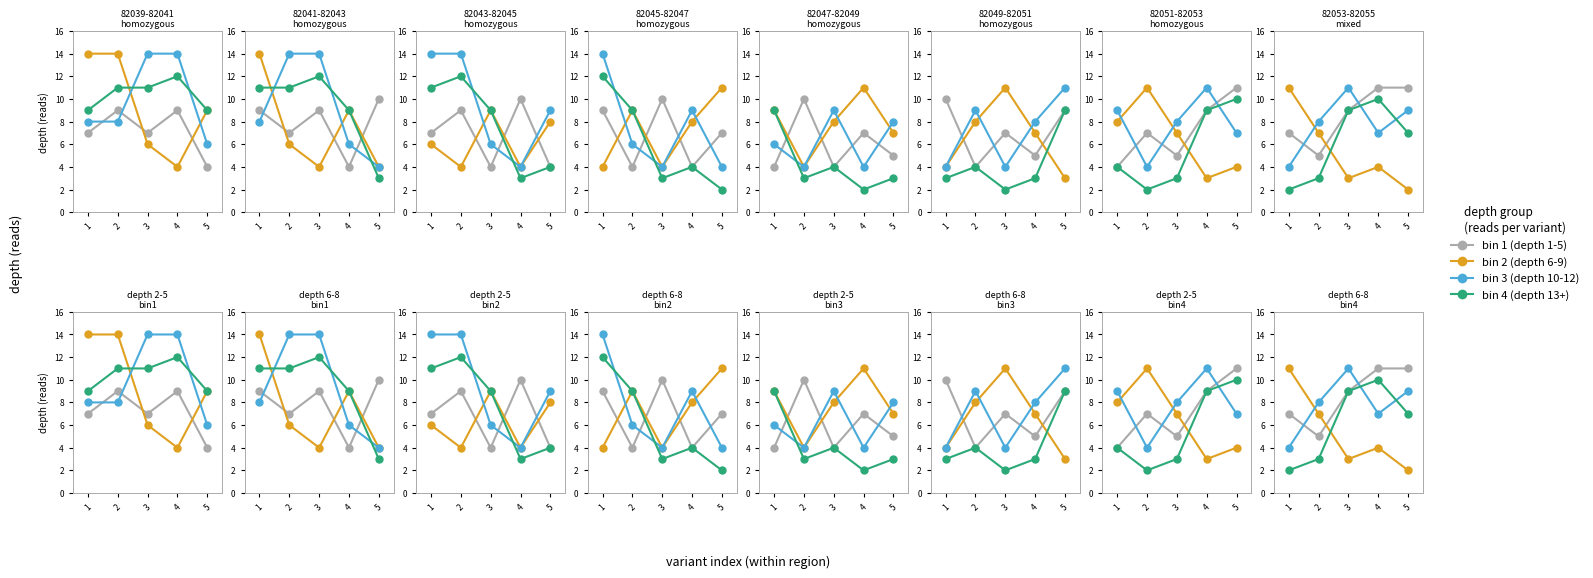

At which category is the sum across all series the highest?

3